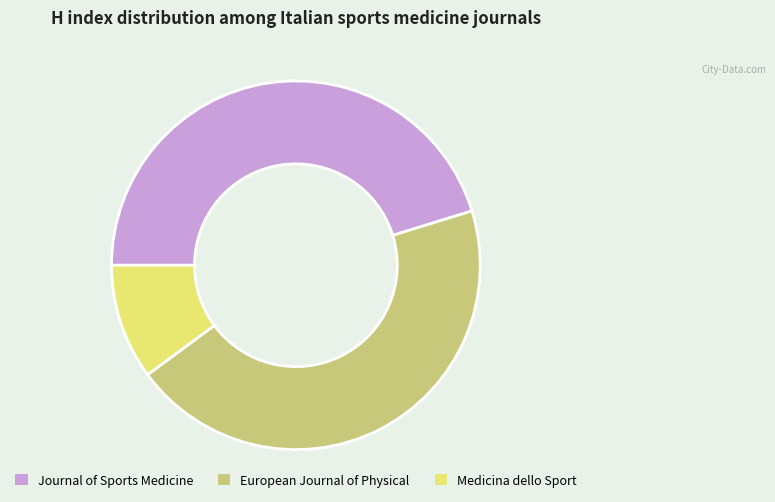

Is there a majority slice in this chart?

No